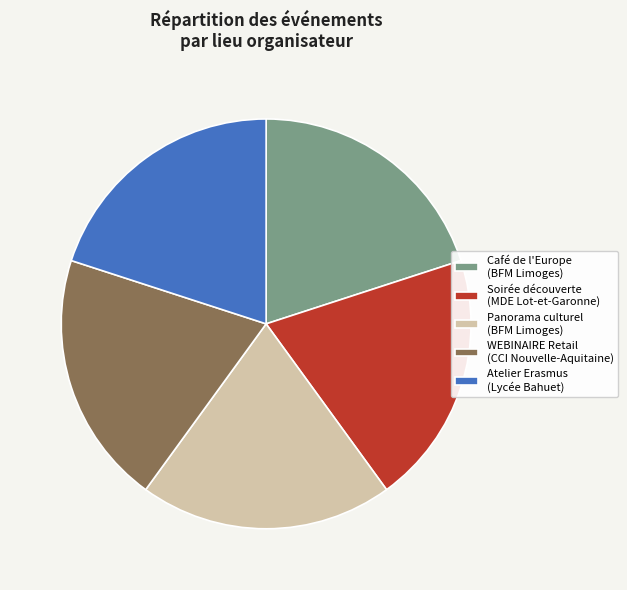

Does any single category account for the majority?

No